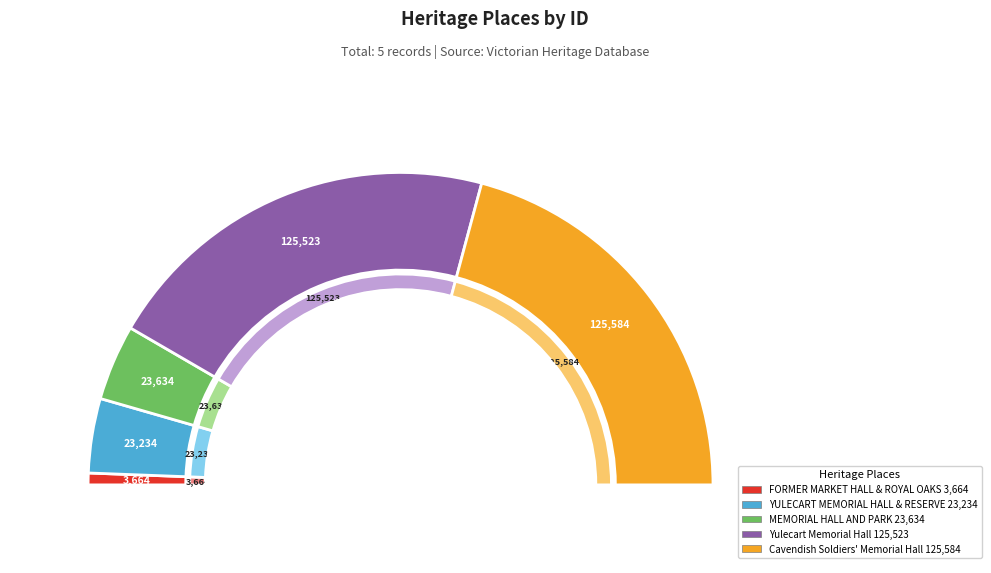

What is the change in value from FORMER MARKET HALL AND ROYAL OAKS to Cavendish Soldiers Memorial Hall?

+121920